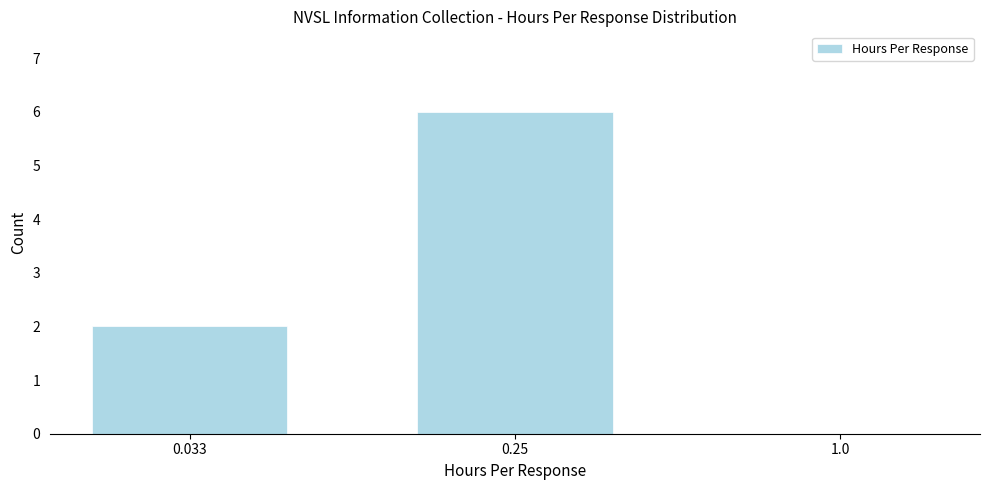

Reading left to right, transcribe all the data shown in this chart.

0.033=2	0.25=6	1.0=0